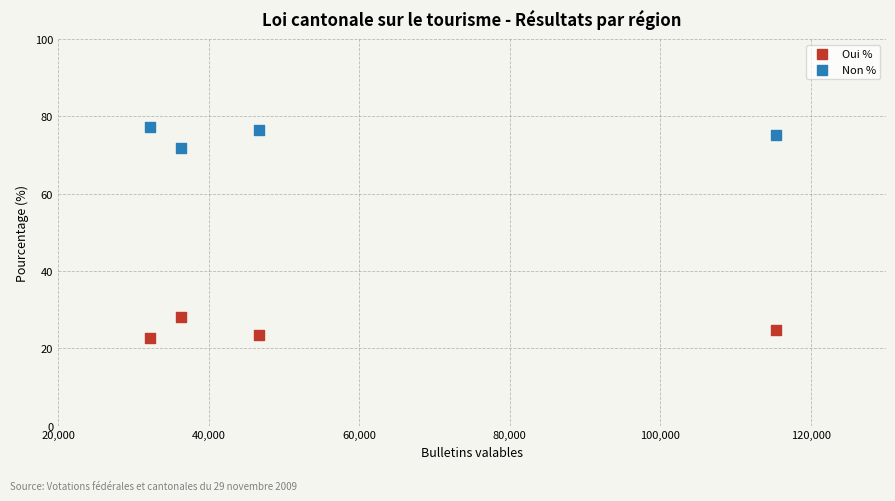

Which series contains the lowest Y value?

Oui %